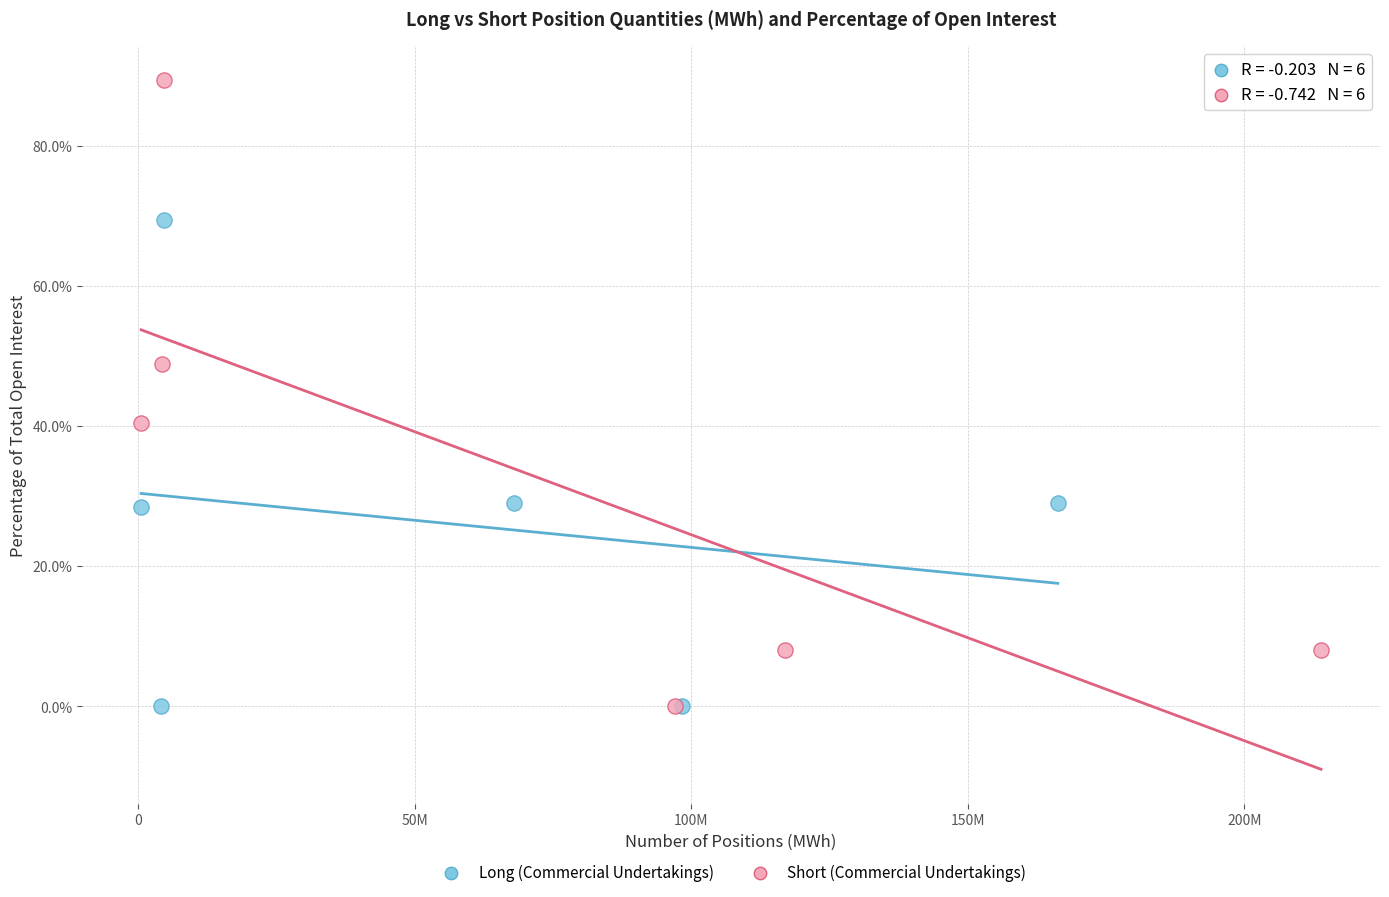

Which series contains the highest Y value?

Short (Commercial Undertakings)